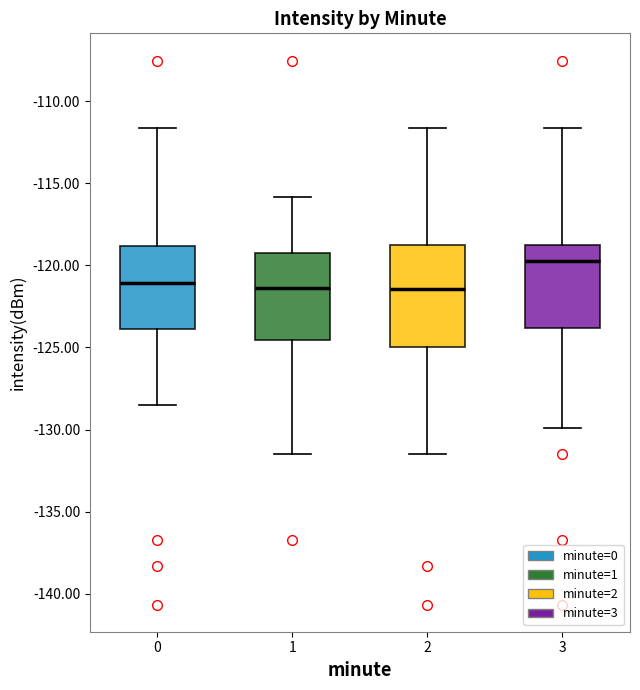

Comparing the boxes themselves (not the whiskers), which one is the tallest?

2